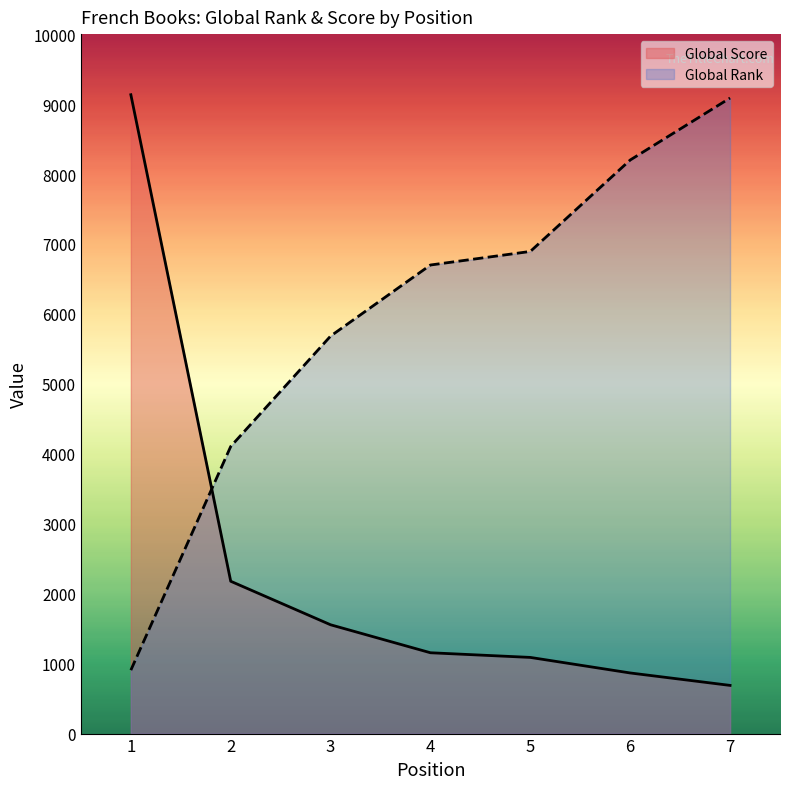

What is the value of the Global Score (line) point at the 4th from the left?

1155.6